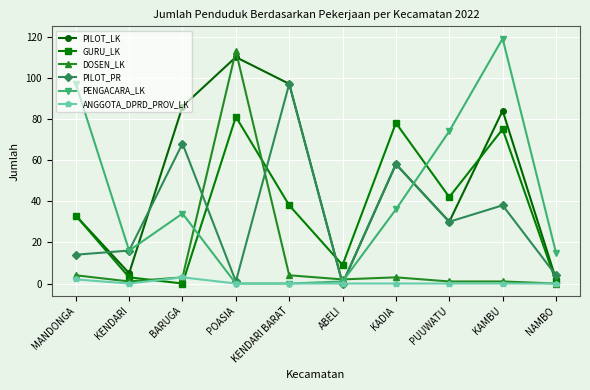

How many lines are shown in the chart?

6